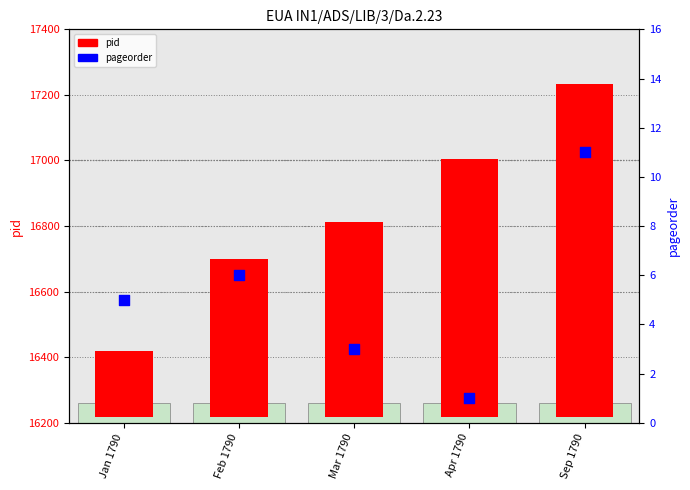

Which series has the largest Y range (max minus min)?

pid